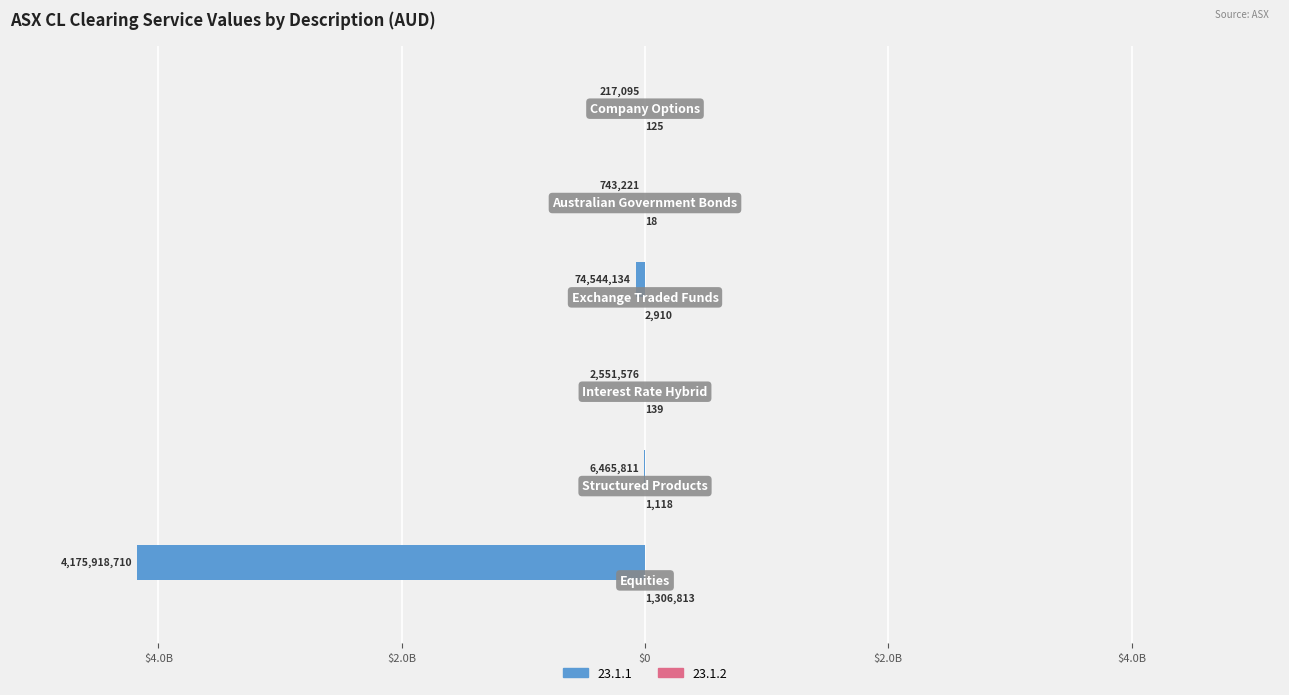

What position from the right is Interest Rate Hybrid?

4